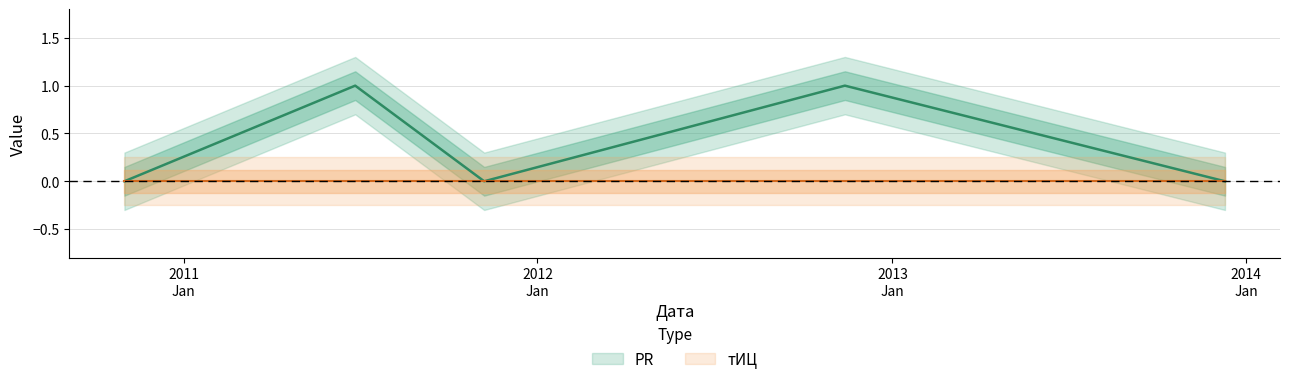

At which category does the data reach its first local valley?

2011-11-07